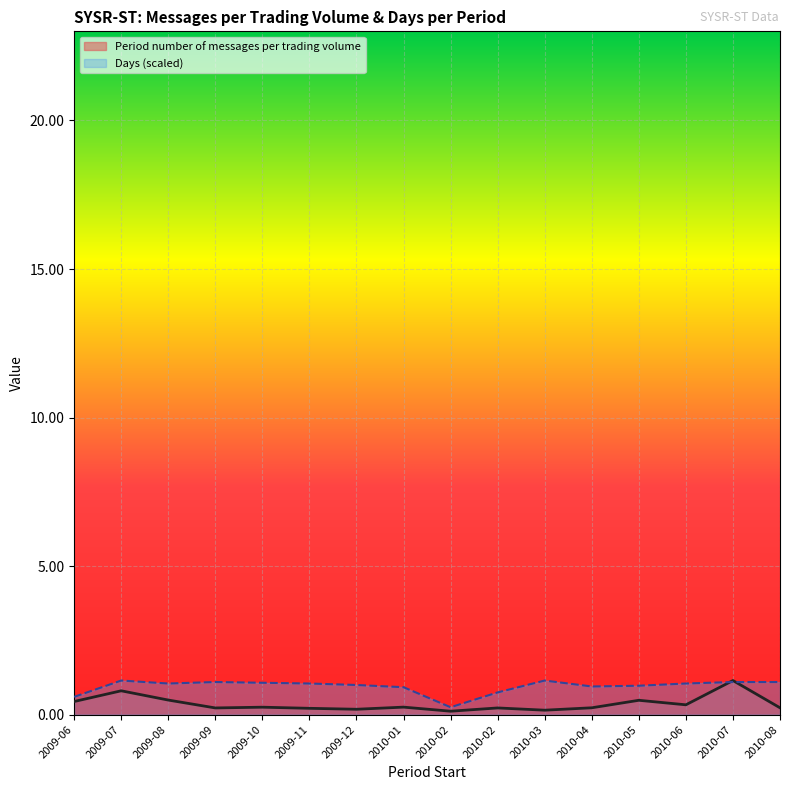

What position from the left is 2009-08-03?

3